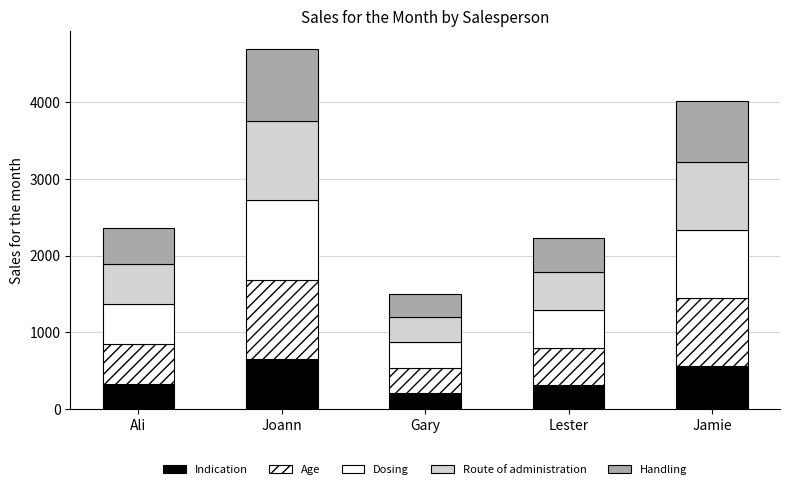

The value of Age at Jamie is 429.3. True or false?

False